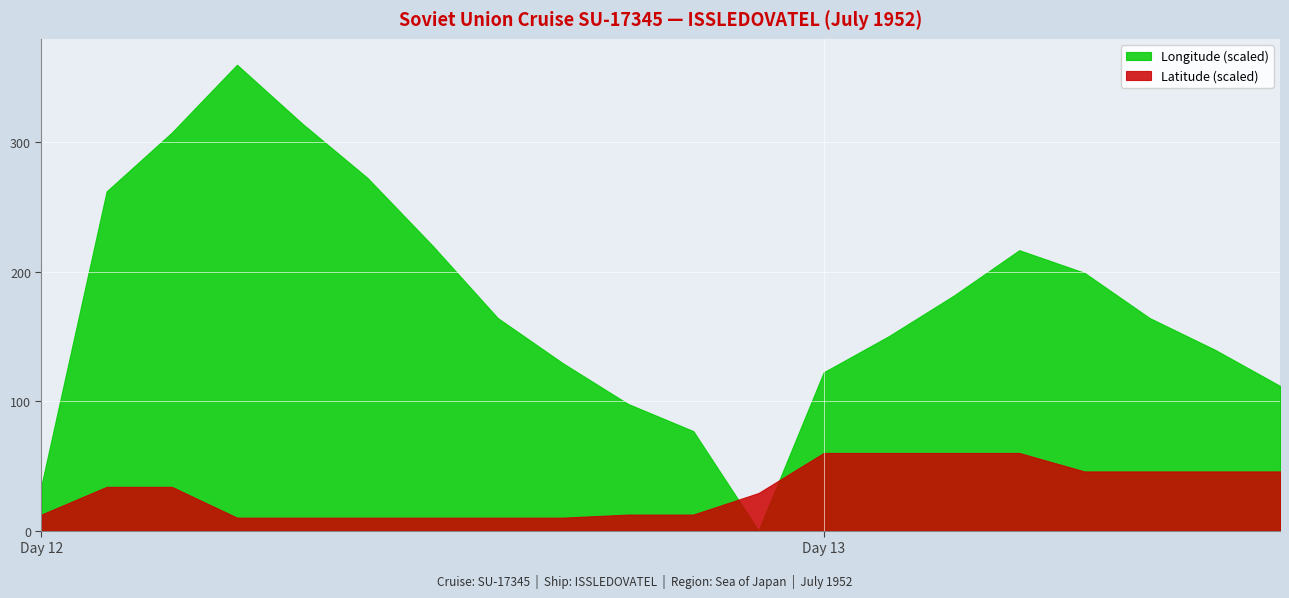

How many lines are shown in the chart?

2